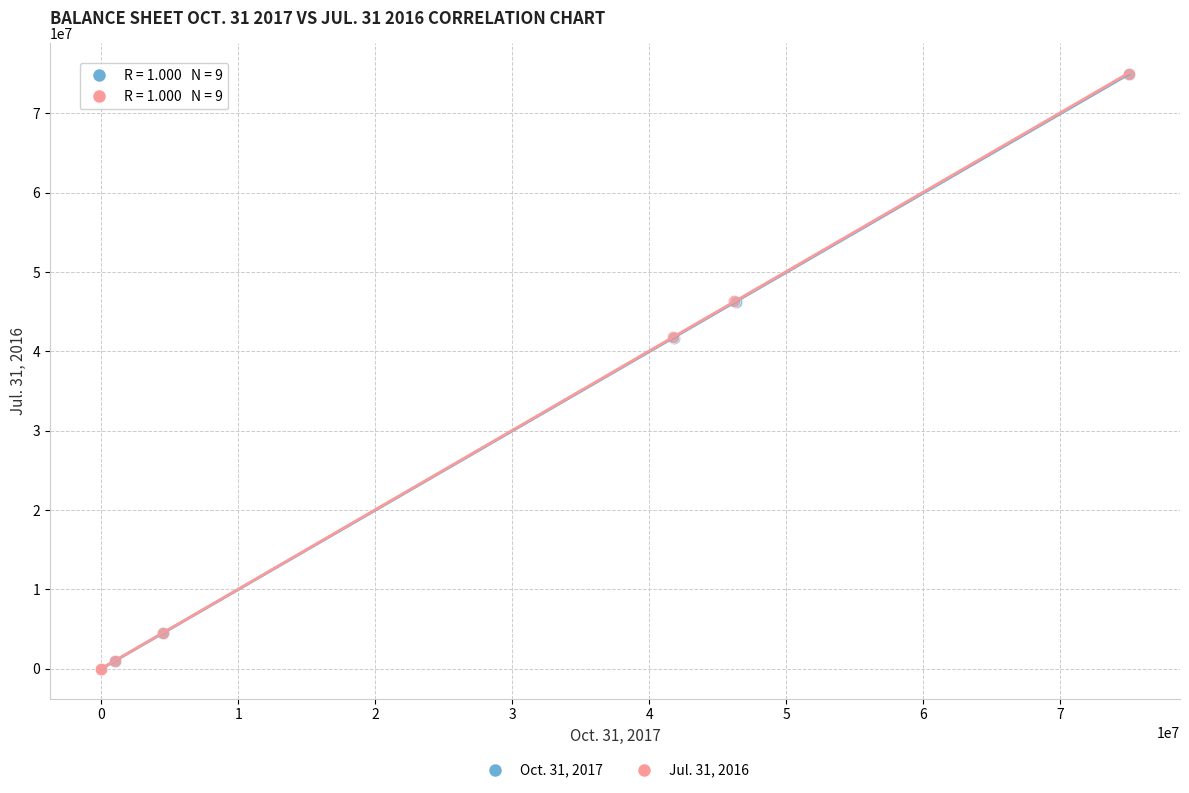

What are all the series names shown in the legend?

Oct. 31, 2017, Jul. 31, 2016